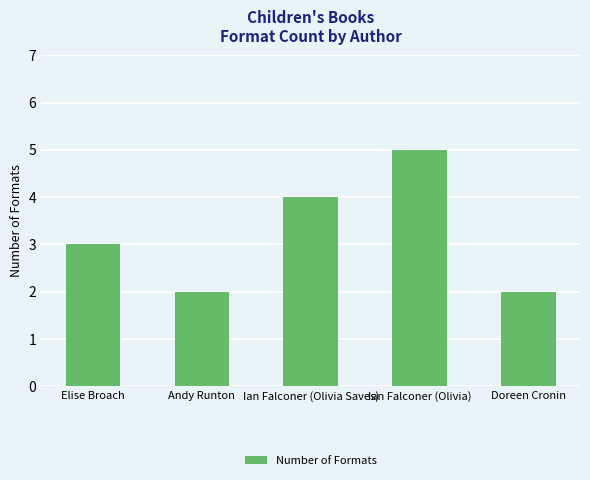

Count the number of categories in the chart.

5